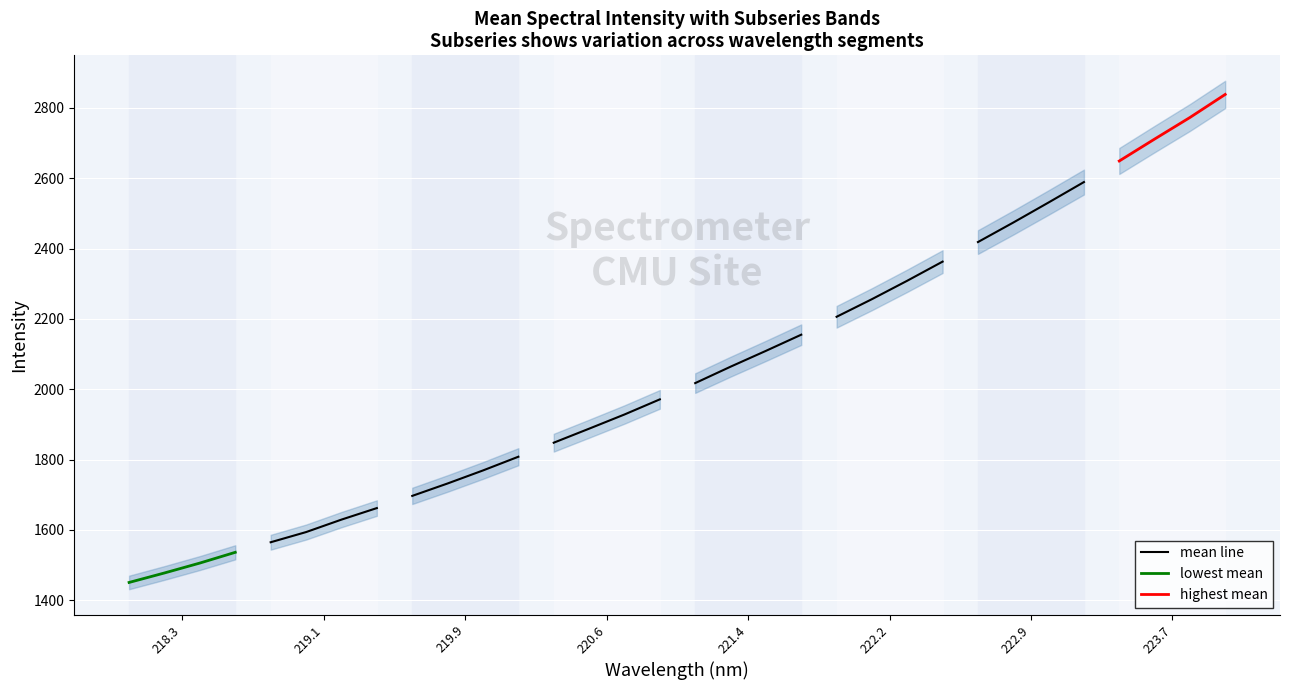

Between 218.3 and 220.6, which is larger?

220.6